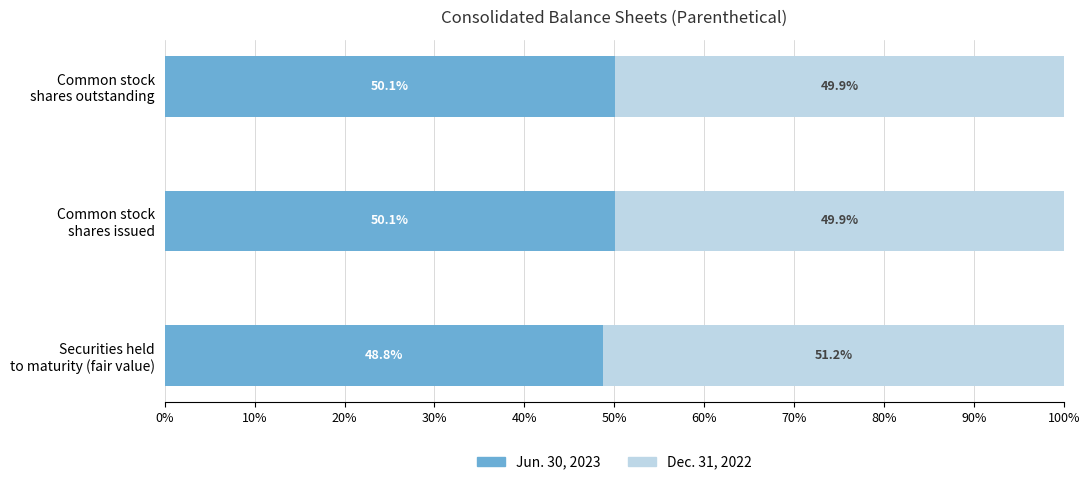

What is the minimum value for Jun. 30, 2023?

48.8